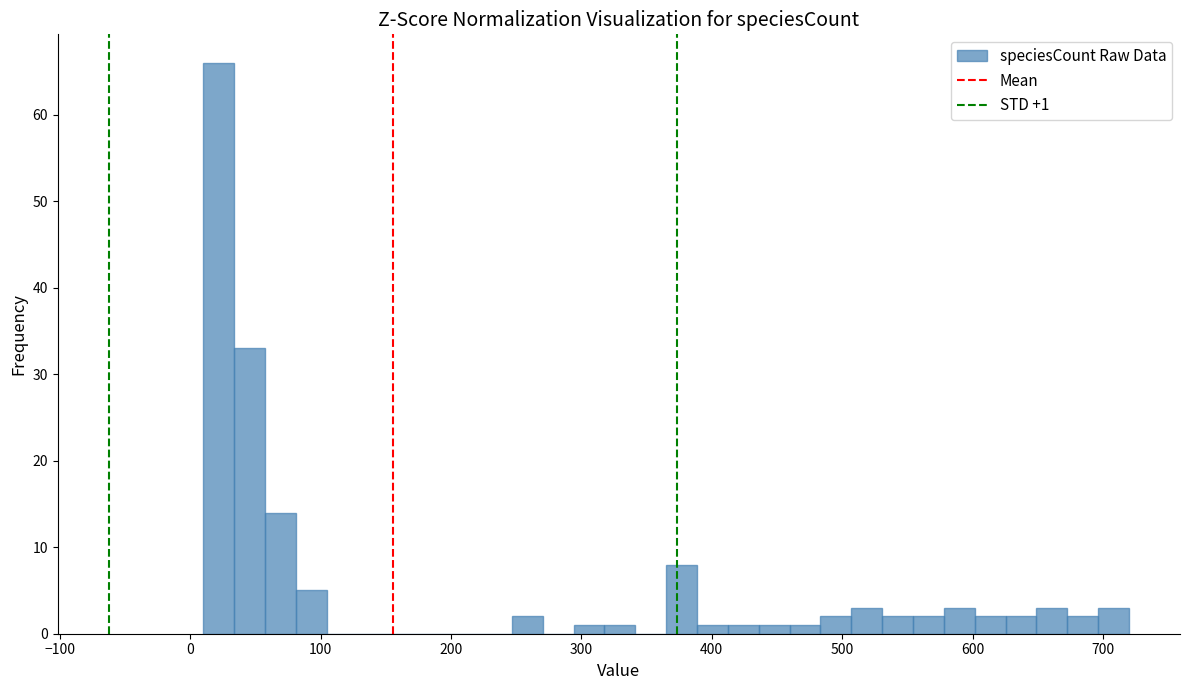

Read against the x-axis, roughly where is the centre of the tallest bar?

20